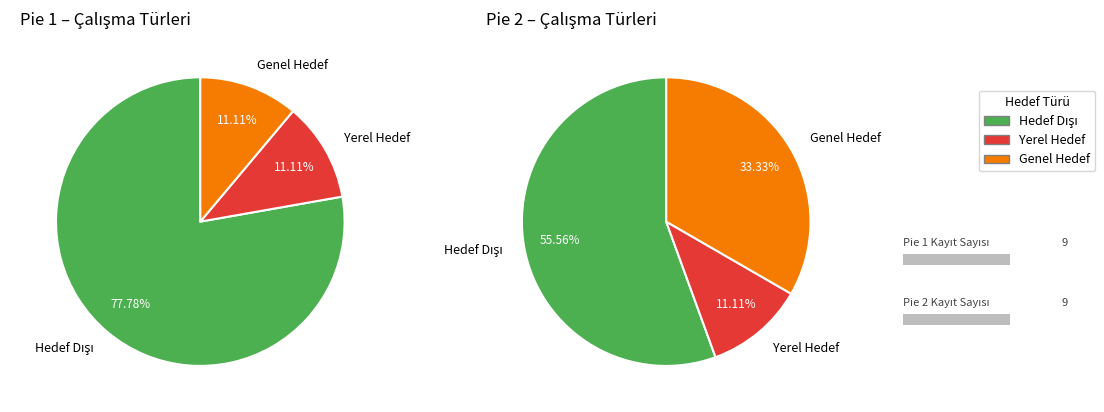

Is there any slice that represents more than half of the pie?

Yes